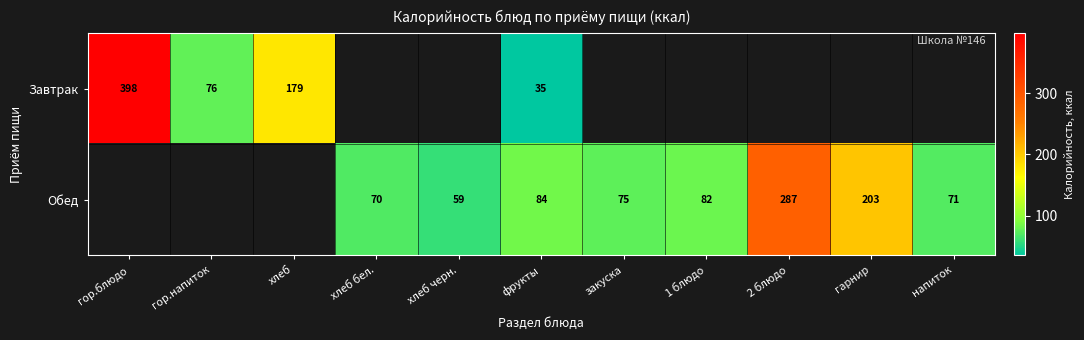

What is the difference between the highest and lowest values at фрукты?

49.0